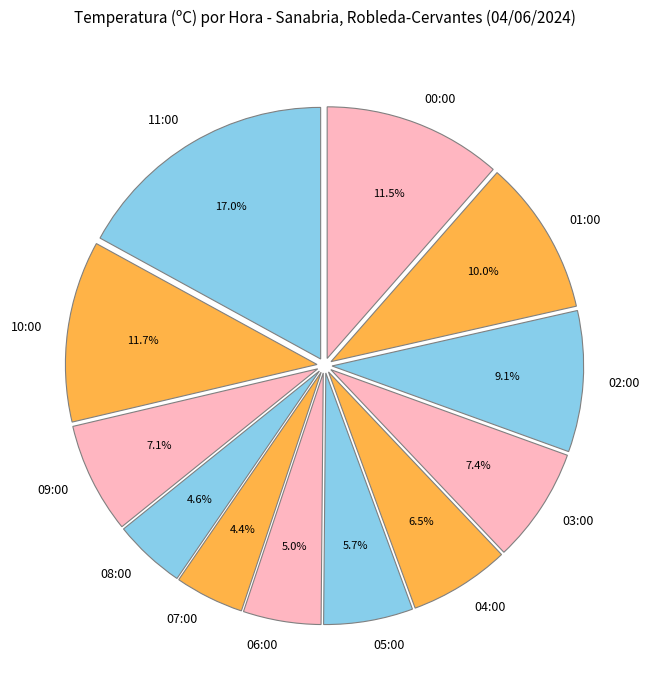

Approximately how many times larger is the value at 10:00 compared to 02:00?

1.3